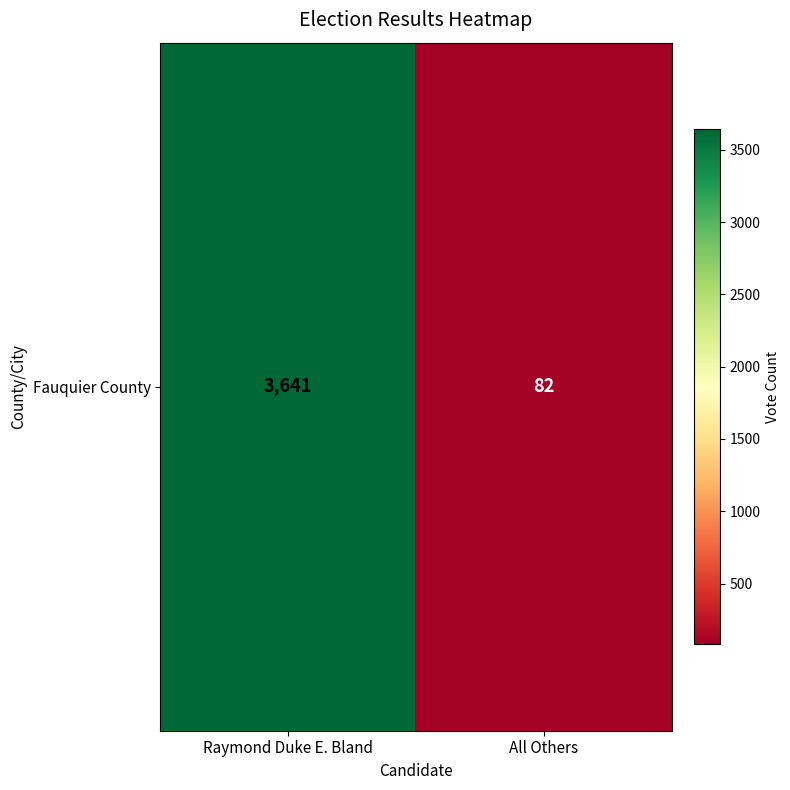

Rank the categories by value from lowest to highest.

All Others, Raymond Duke E. Bland